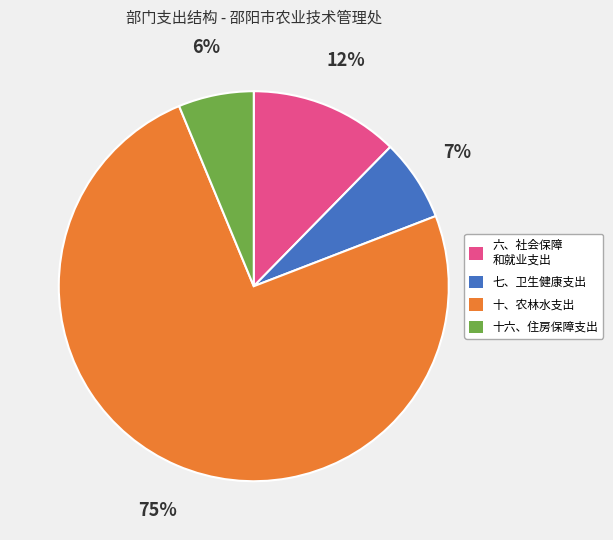

Does 十六、住房保障支出 represent more than half of the total?

No